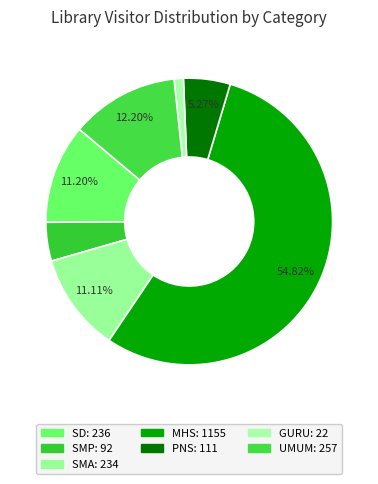

To the nearest percent, what percentage of the pie is PNS?

5%